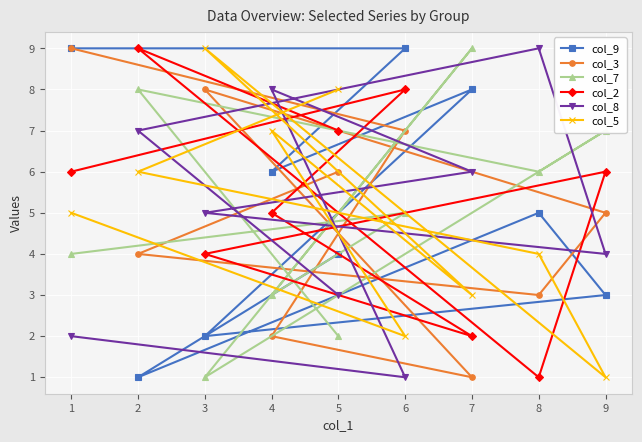

Between which two adjacent categories do col_8 and col_9 first intersect?

6 and 4